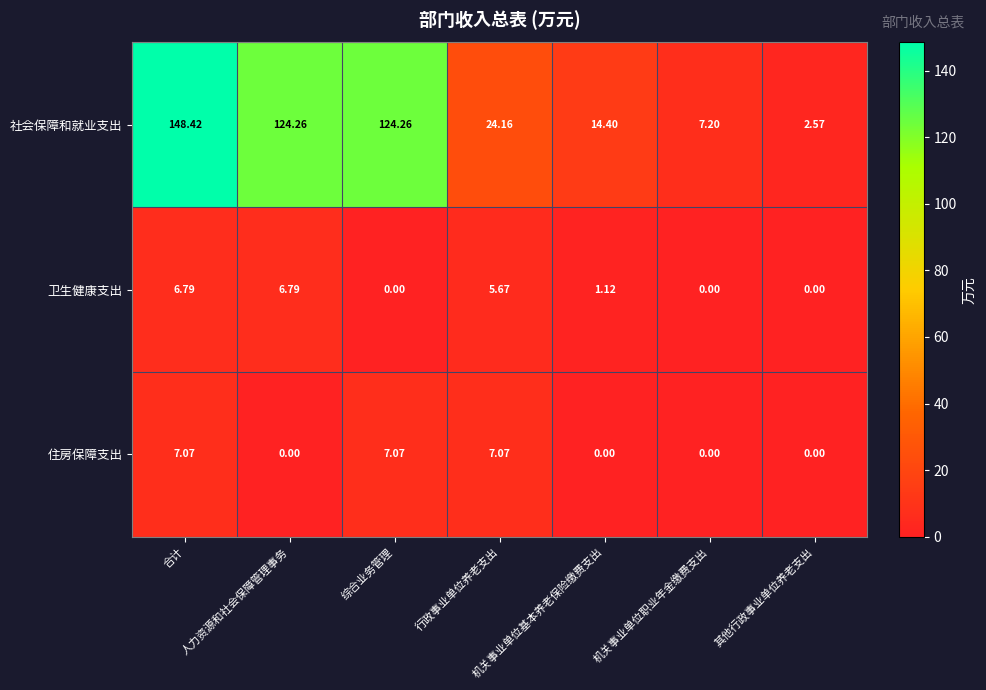

Which label corresponds to the largest value in the chart?

合计